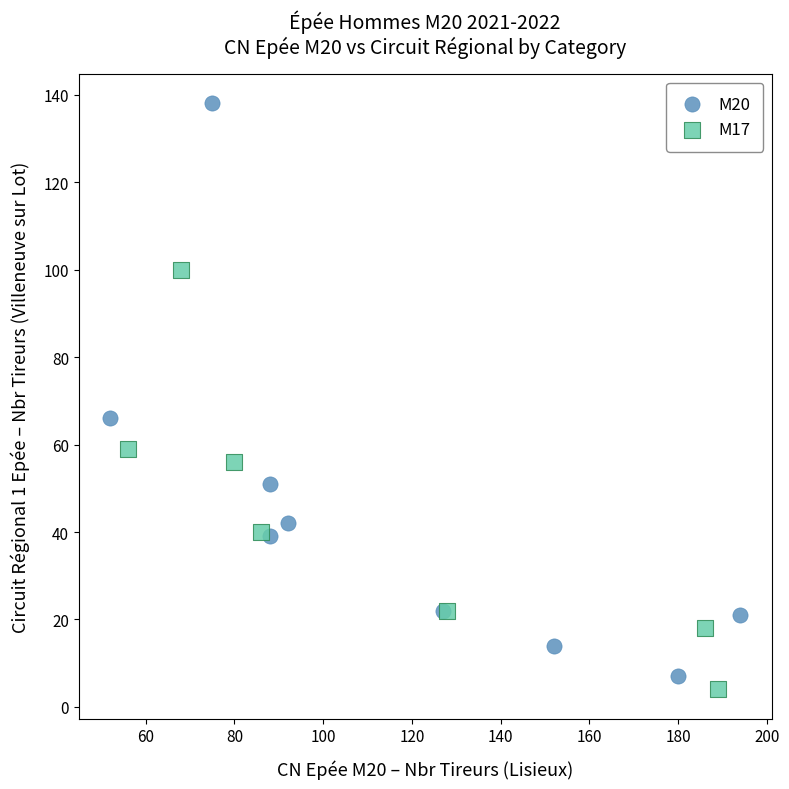

Which series has the widest spread of Y values?

M20